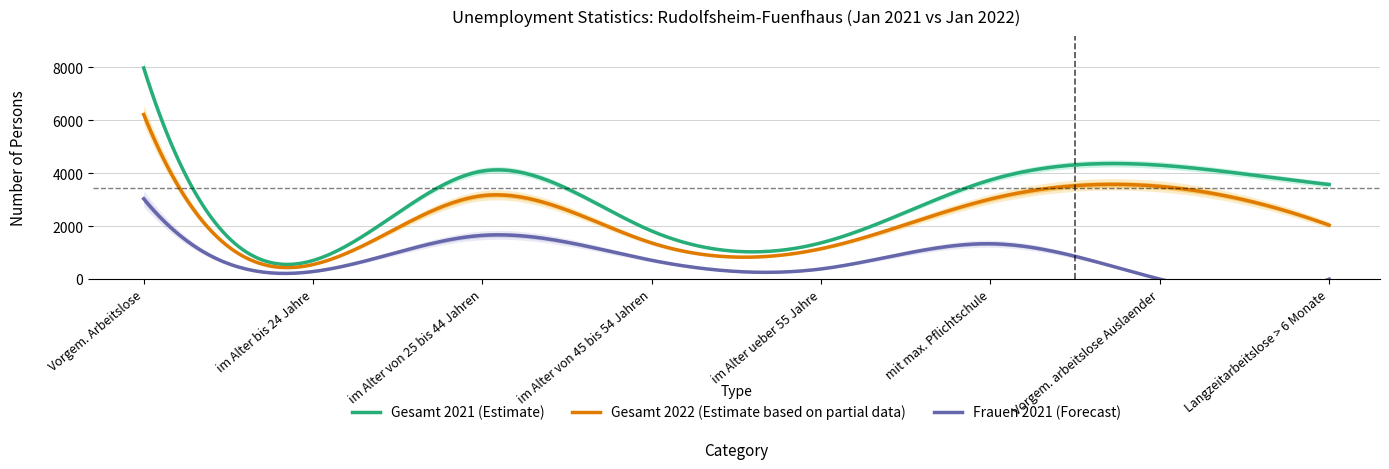

Which category has the highest value in the Gesamt 2022 (Estimate based on partial data) series?

Vorgem. Arbeitslose